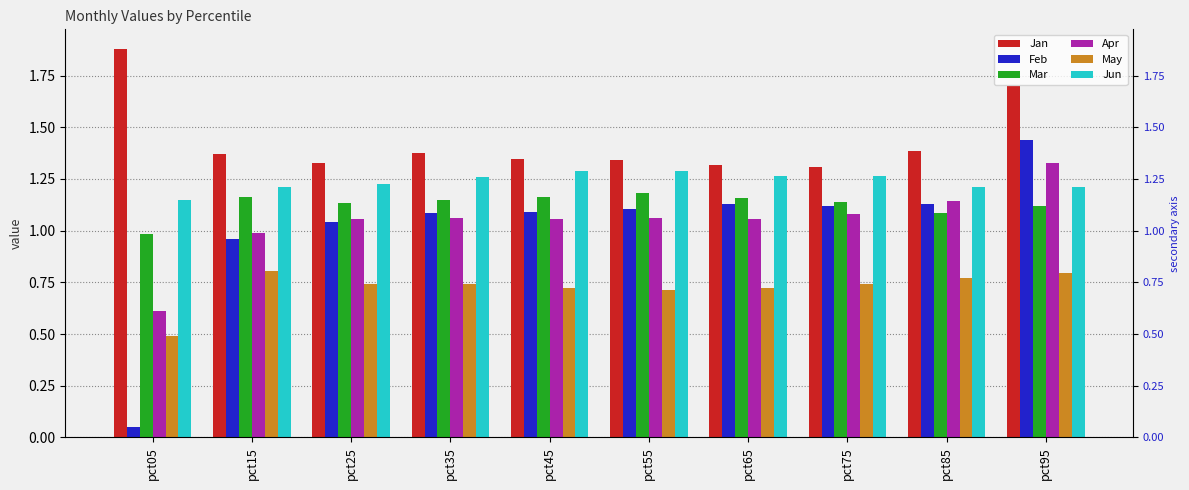

What is the sum of the Jan values at pct75 and pct45?

2.7